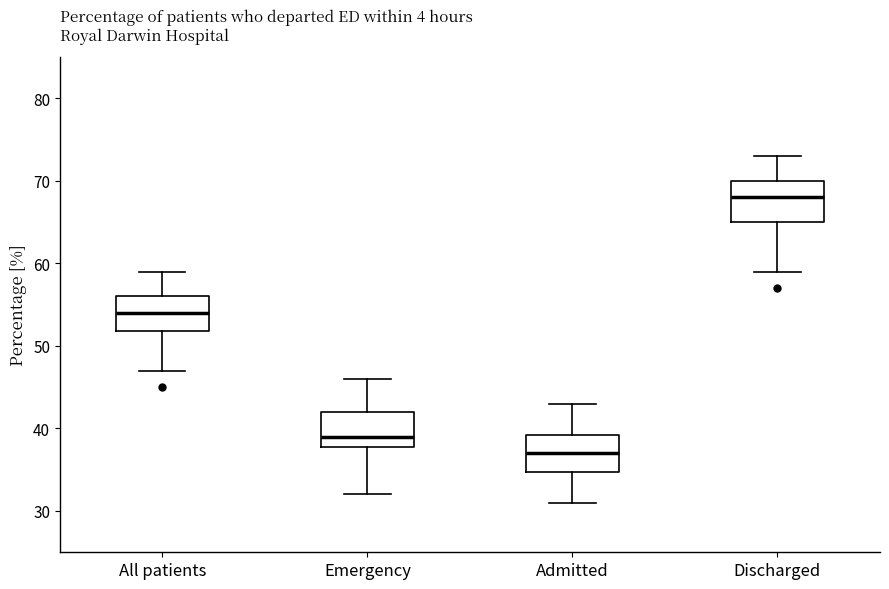

Reading left to right, read every box against the y-axis: the position of its median line, the range the box covers, and the ends of its whiskers. The values are not printed on the chart, so give them approximately, as read against the axis.

All patients: median 54, box 52 to 56, whiskers 47 to 59
Emergency: median 39, box 38 to 42, whiskers 32 to 46
Admitted: median 37, box 35 to 39, whiskers 31 to 43
Discharged: median 68, box 65 to 70, whiskers 59 to 73